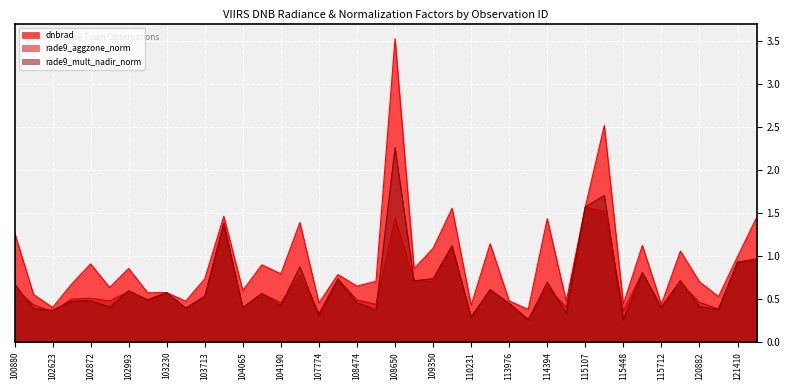

Rank the series at 109174 from lowest to highest value.

rade9_mult_nadir_norm, rade9_aggzone_norm, dnbrad